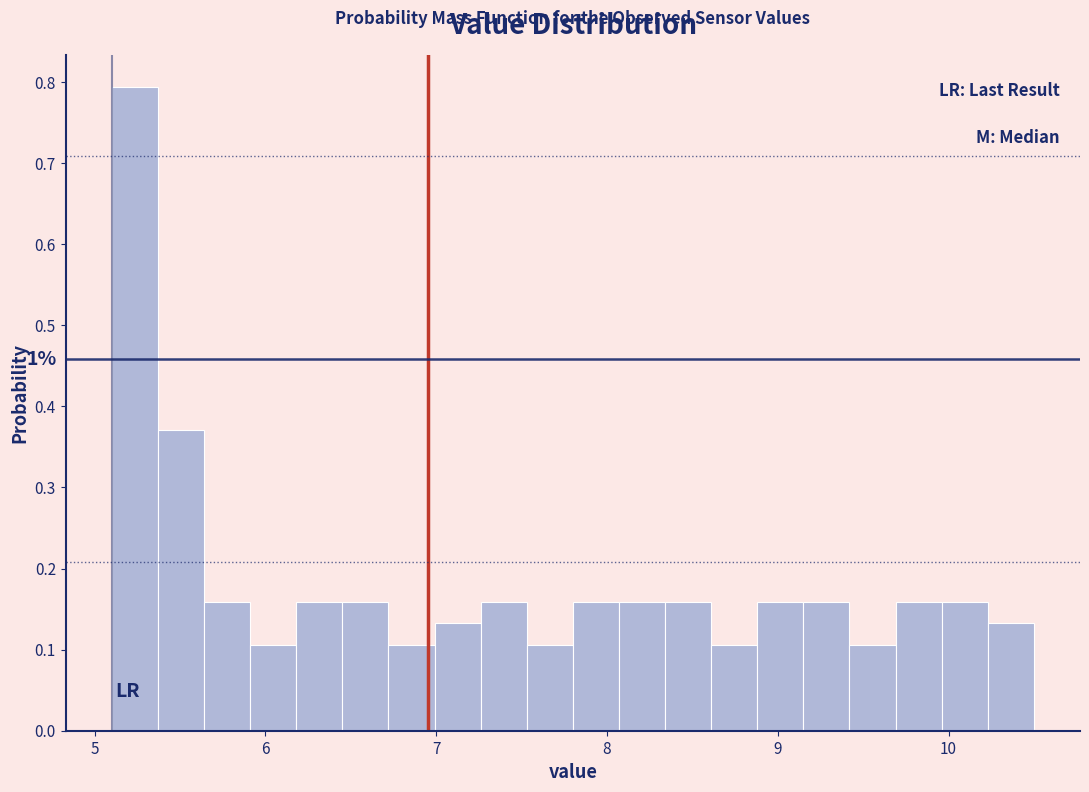

Read against the x-axis, roughly where is the centre of the tallest bar?

5.2